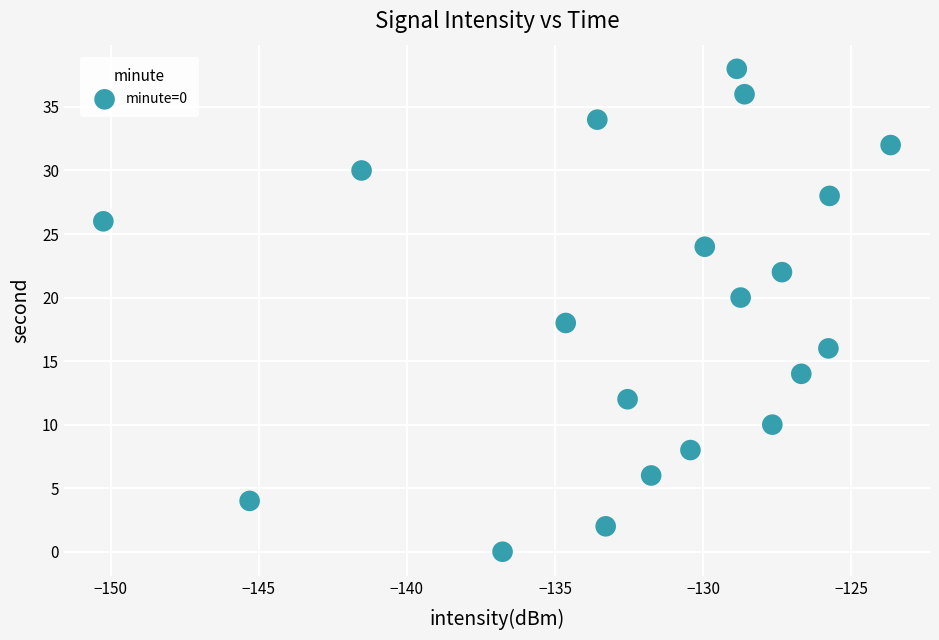

What is the range of Y values (max minus min)?

38